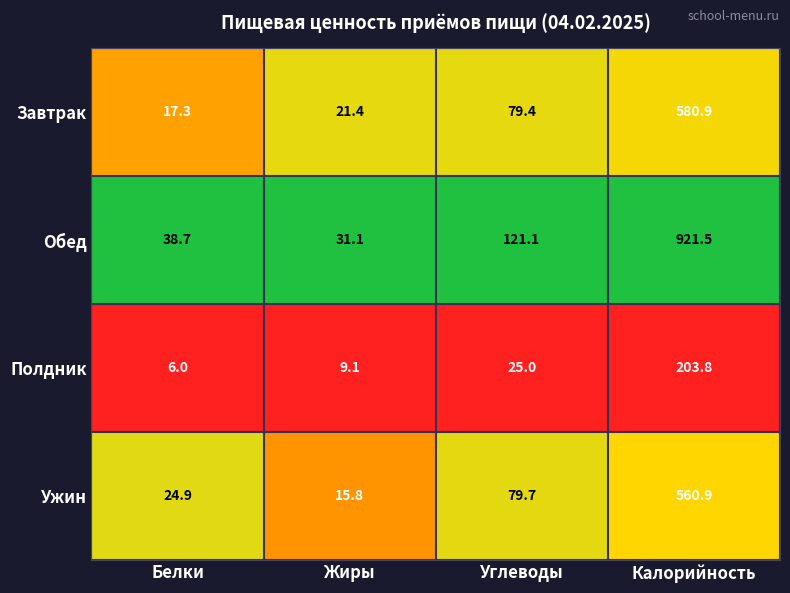

What is the difference between the maximum and minimum values in the Ужин series?

545.1